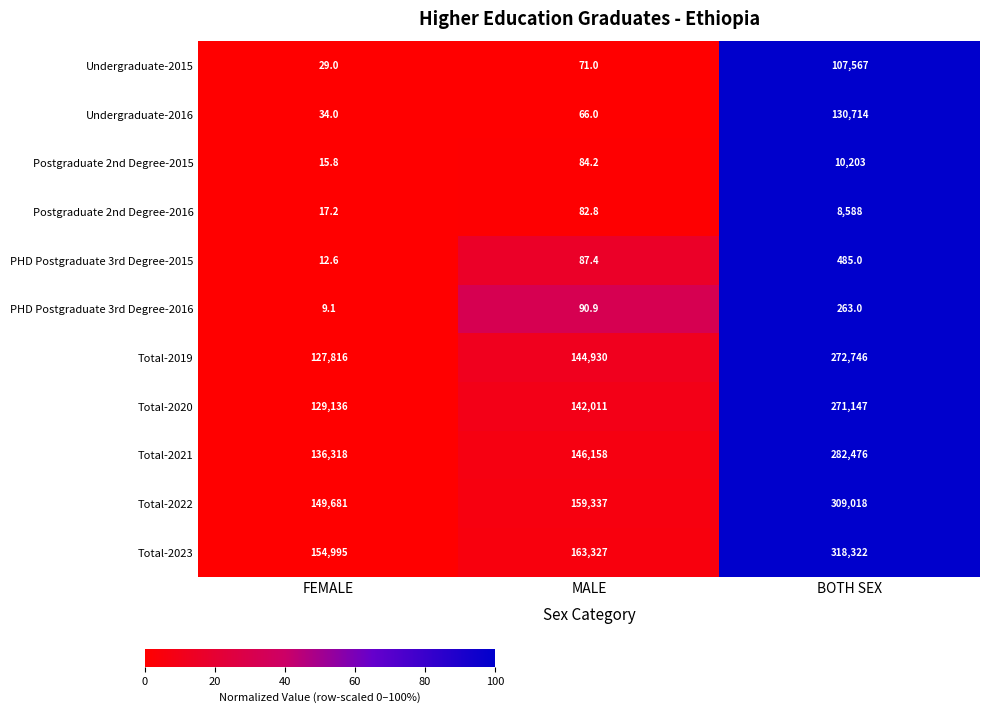

True or false: PHD Postgraduate 3rd Degree-2016 has a value of 3.4 at FEMALE.

False